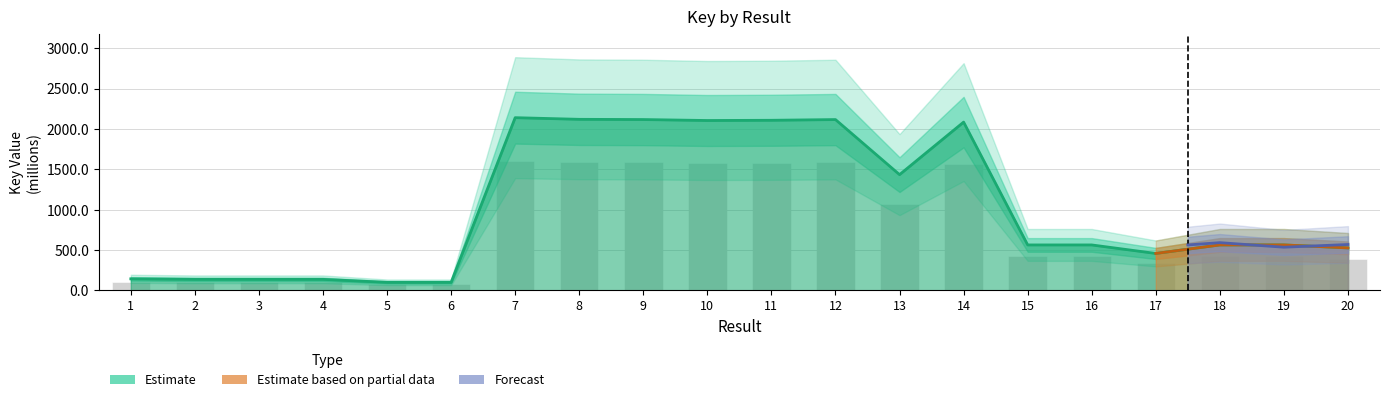

How many values are below 423?

8